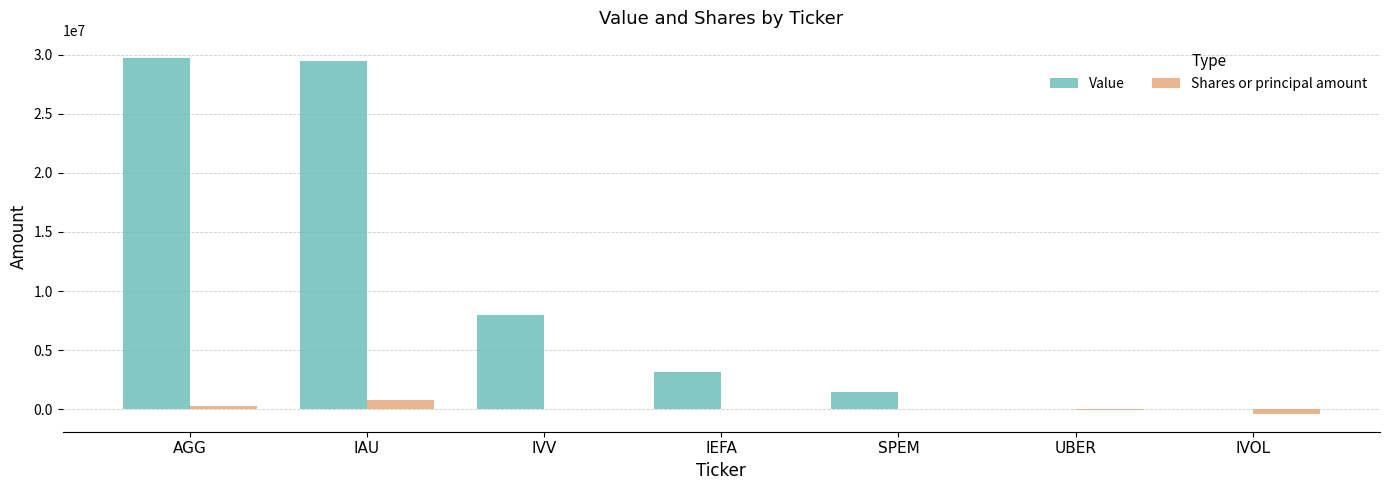

What is the approximate value of Value at IAU?

29439000